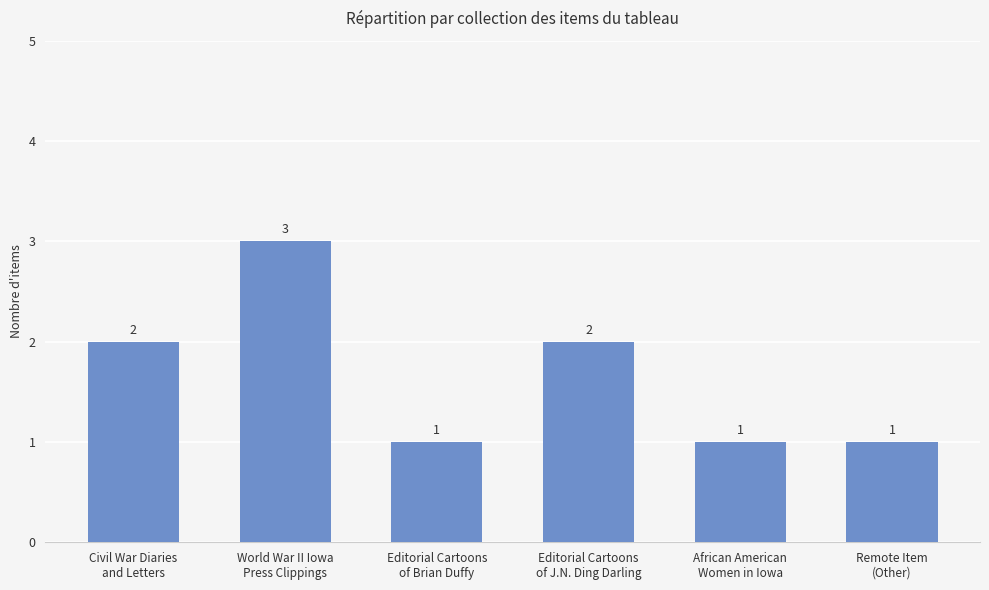

The chart shows a value of 0 at African American
Women in Iowa. True or false?

False